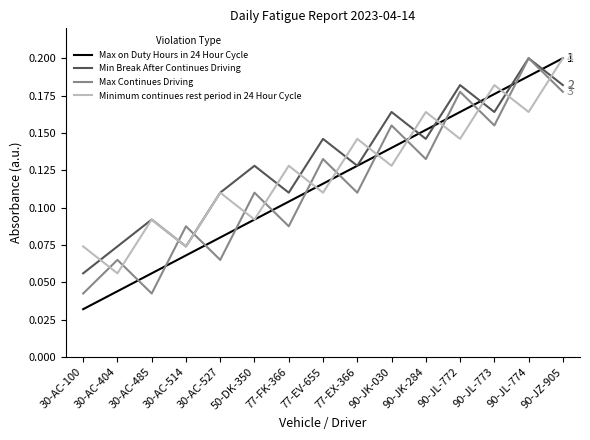

At which category does Max Continues Driving reach its first local valley?

30-AC-485